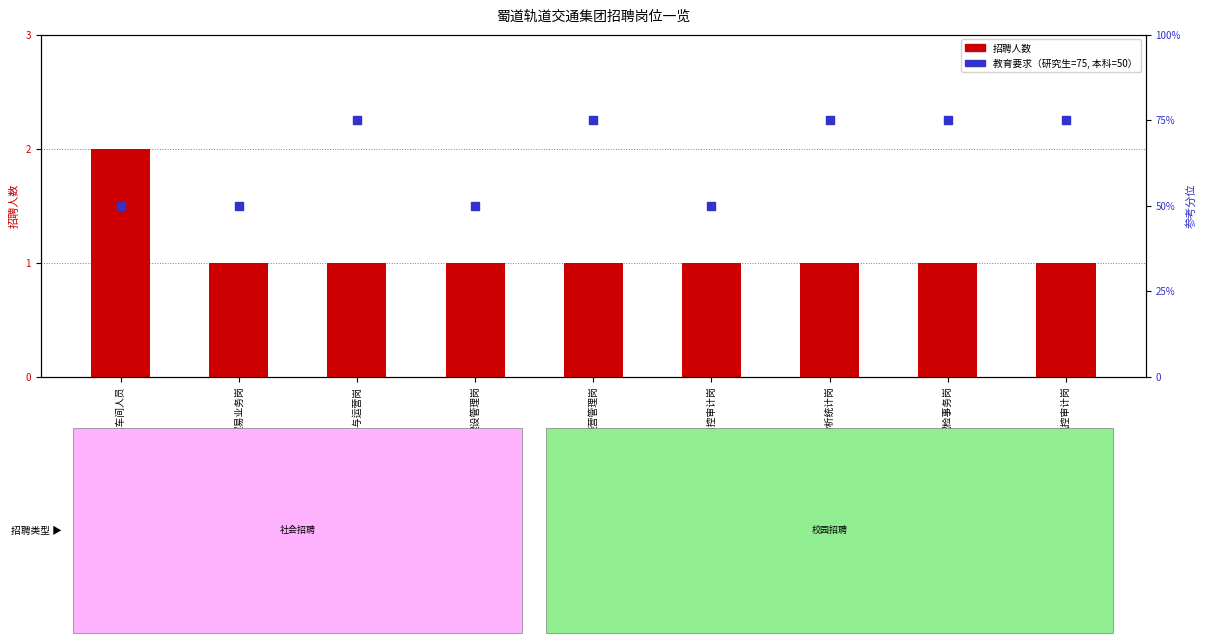

Which series has the largest Y range (max minus min)?

教育要求分位（研究生=75,本科=50）